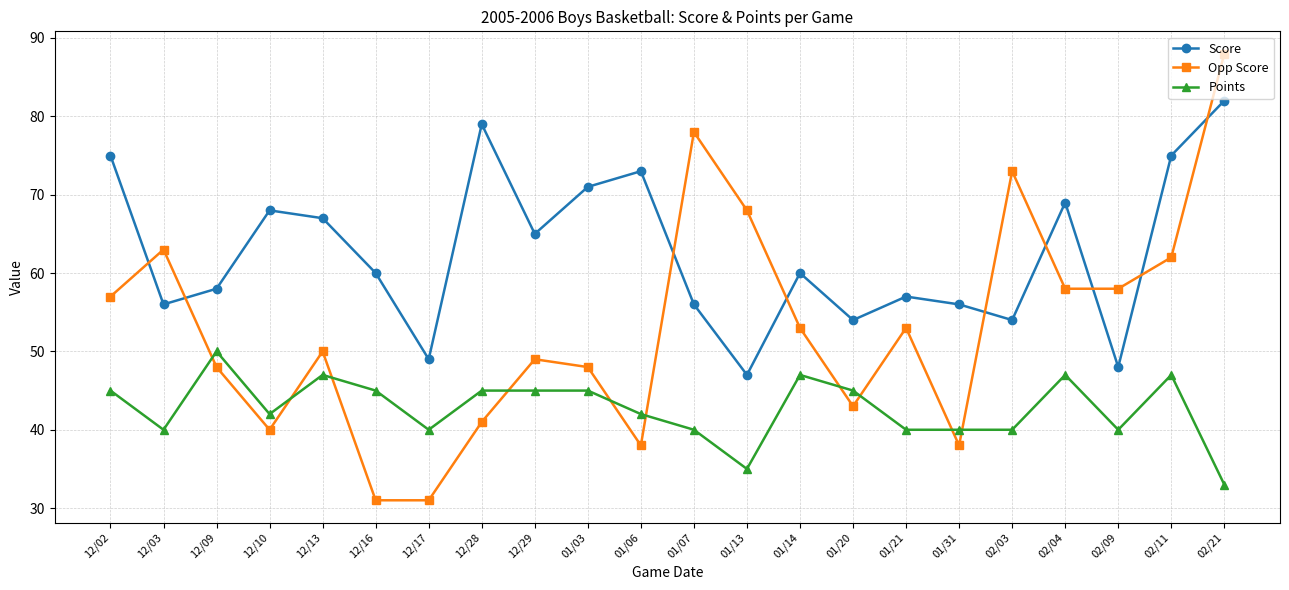

Is the value of Opp Score at 02/11 greater than the value of Score at 12/09?

Yes